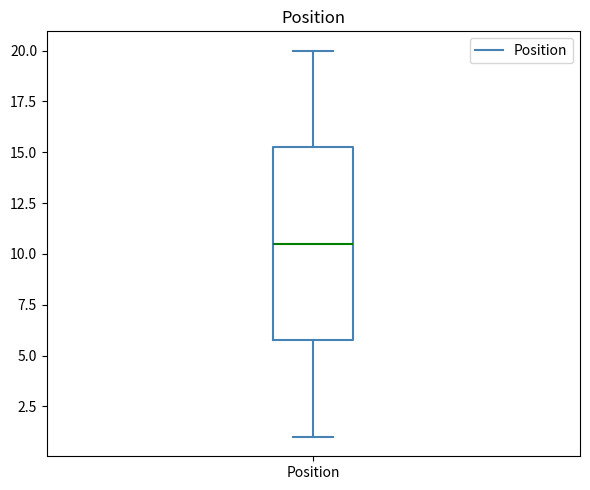

Transcribe this box plot: give where the median line is, the range the box spans, and where the two whiskers end, as read against the y-axis. The values are not printed on the chart, so give them approximately, as read against the axis.

median 10.5, box 6.0 to 15.5, whiskers 1.0 to 20.0